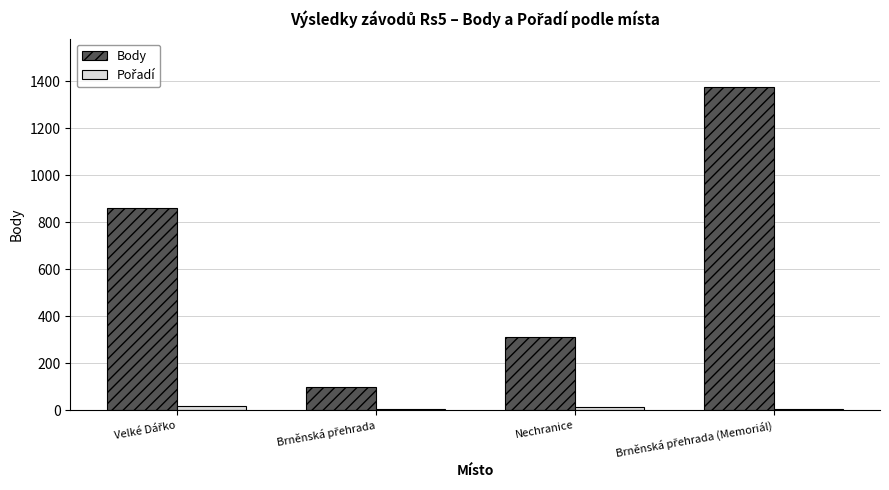

Are the bars horizontal?

No